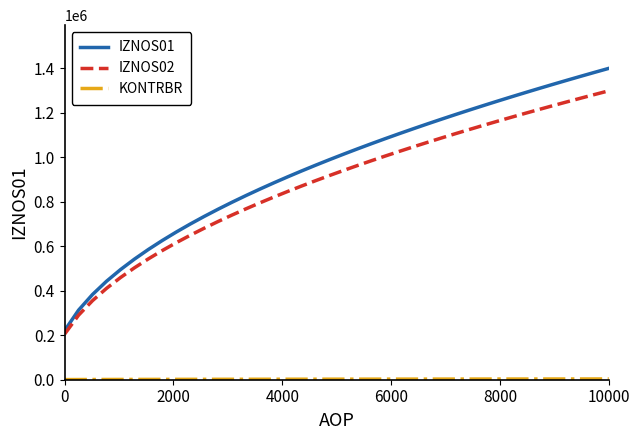

What is the difference between the maximum and minimum values in the IZNOS01 series?

1178633.0